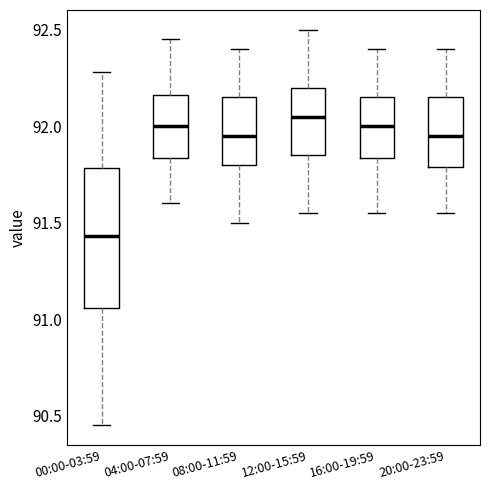

Reading left to right, transcribe this box plot: for each box, give where its median line is, the range the box spans, and where its two whiskers end, as read against the y-axis. The values are not printed on the chart, so give them approximately, as read against the axis.

00:00-03:59: median 91.45, box 91.05 to 91.80, whiskers 90.45 to 92.30
04:00-07:59: median 92.00, box 91.85 to 92.15, whiskers 91.60 to 92.45
08:00-11:59: median 91.95, box 91.80 to 92.15, whiskers 91.50 to 92.40
12:00-15:59: median 92.05, box 91.85 to 92.20, whiskers 91.55 to 92.50
16:00-19:59: median 92.00, box 91.85 to 92.15, whiskers 91.55 to 92.40
20:00-23:59: median 91.95, box 91.80 to 92.15, whiskers 91.55 to 92.40